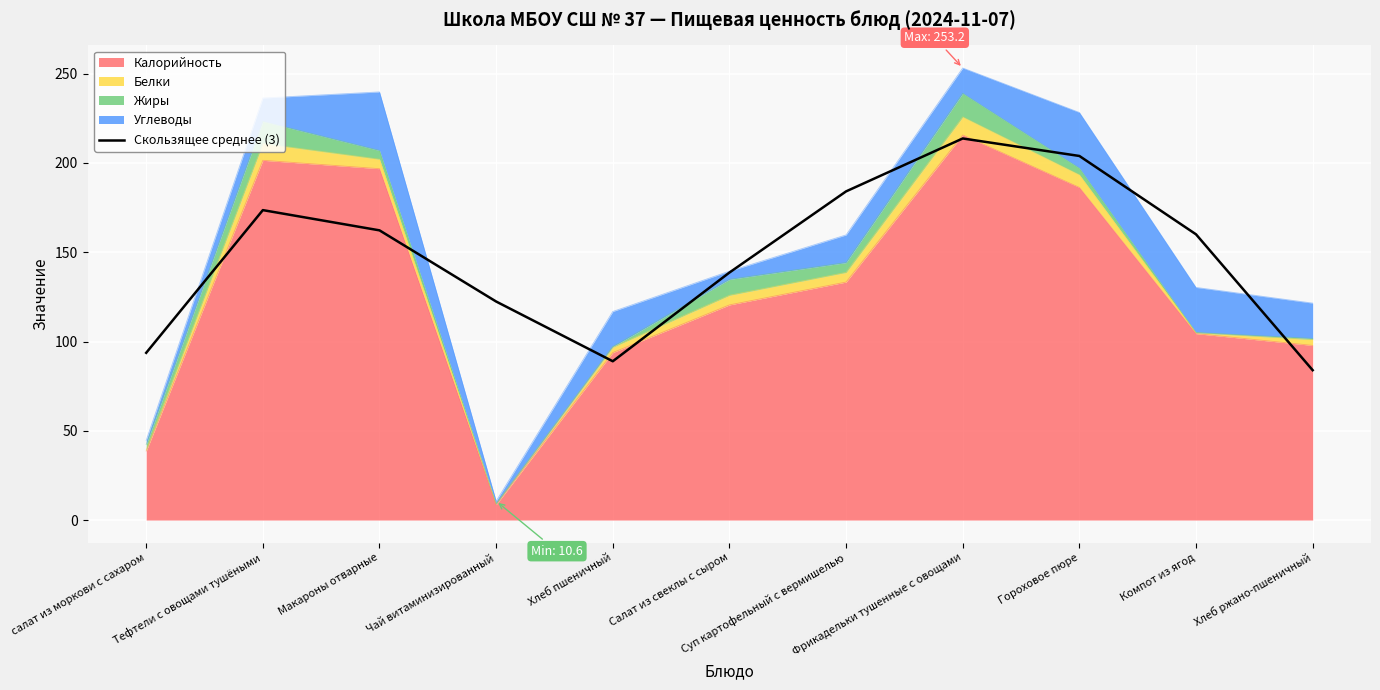

Where is the first local maximum?

Тефтели с овощами тушёными